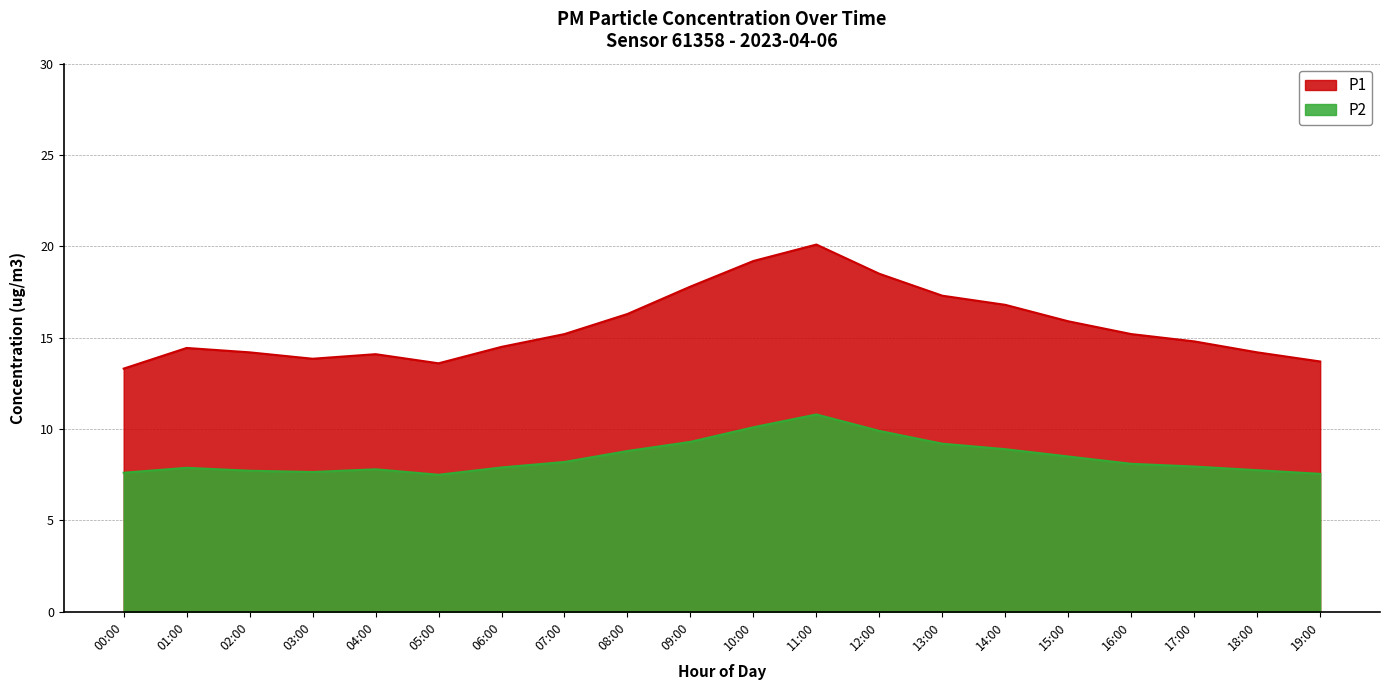

Reading left to right, list all the values displayed in this chart.

P1: 00:00=13.3	01:00=14.4	02:00=14.2	03:00=13.8	04:00=14.1	05:00=13.6	06:00=14.5	07:00=15.2	08:00=16.3	09:00=17.8	10:00=19.2	11:00=20.1	12:00=18.5	13:00=17.3	14:00=16.8	15:00=15.9	16:00=15.2	17:00=14.8	18:00=14.2	19:00=13.7
P2: 00:00=7.6	01:00=7.9	02:00=7.7	03:00=7.7	04:00=7.8	05:00=7.5	06:00=7.9	07:00=8.2	08:00=8.8	09:00=9.3	10:00=10.1	11:00=10.8	12:00=9.9	13:00=9.2	14:00=8.9	15:00=8.5	16:00=8.1	17:00=8.0	18:00=7.8	19:00=7.5